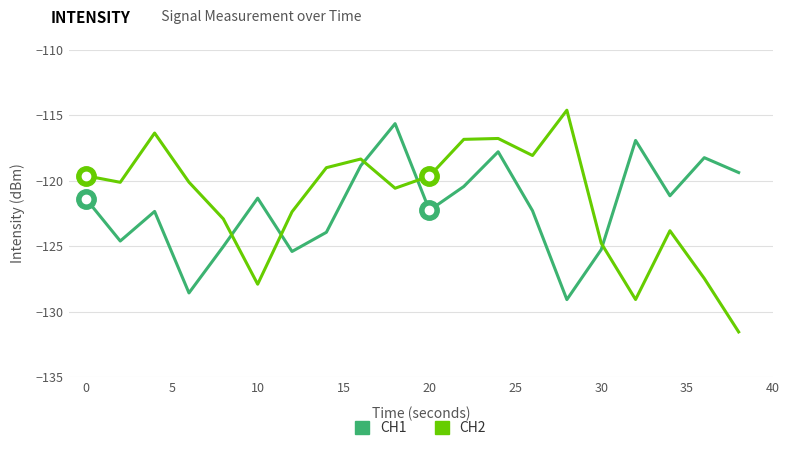

How many times do CH1 and CH2 cross each other?

5